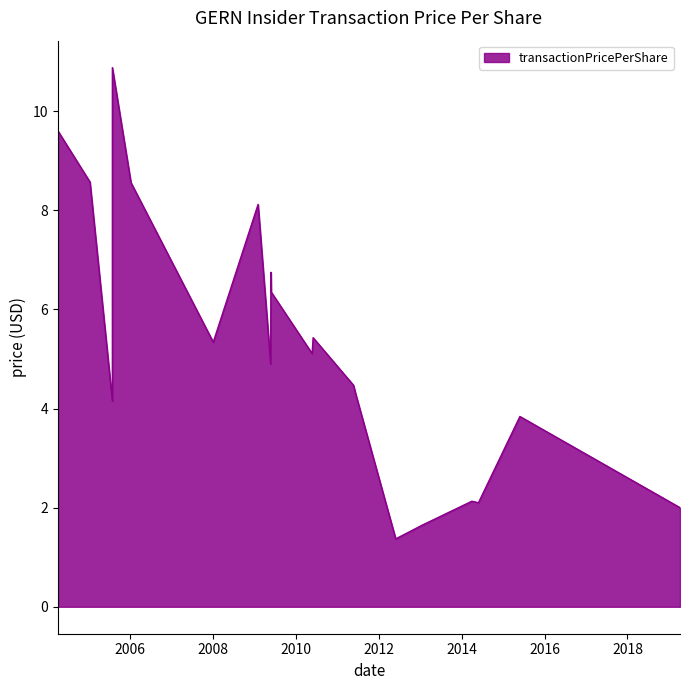

How many series are shown in this chart?

1